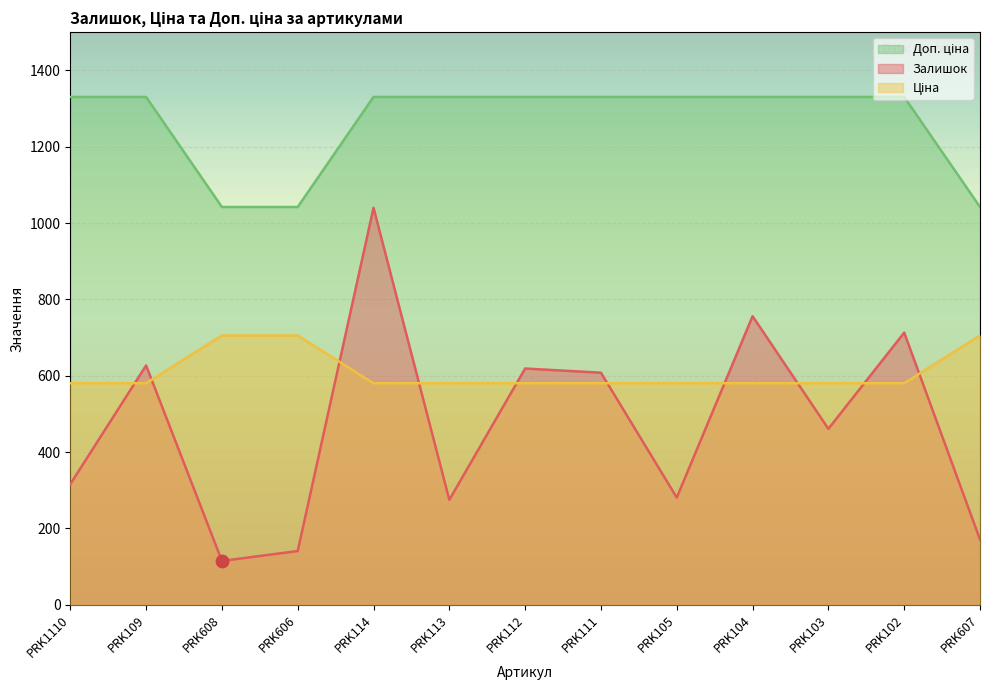

At which category is the sum across all series the highest?

PRK114